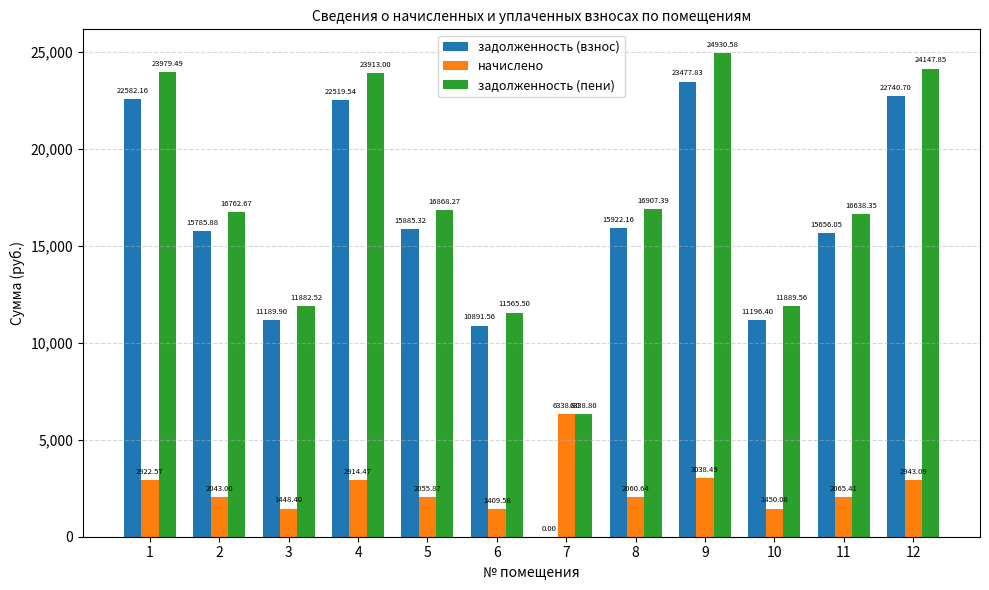

The задолженность (взнос) series shows 15885.3 at 5. True or false?

True